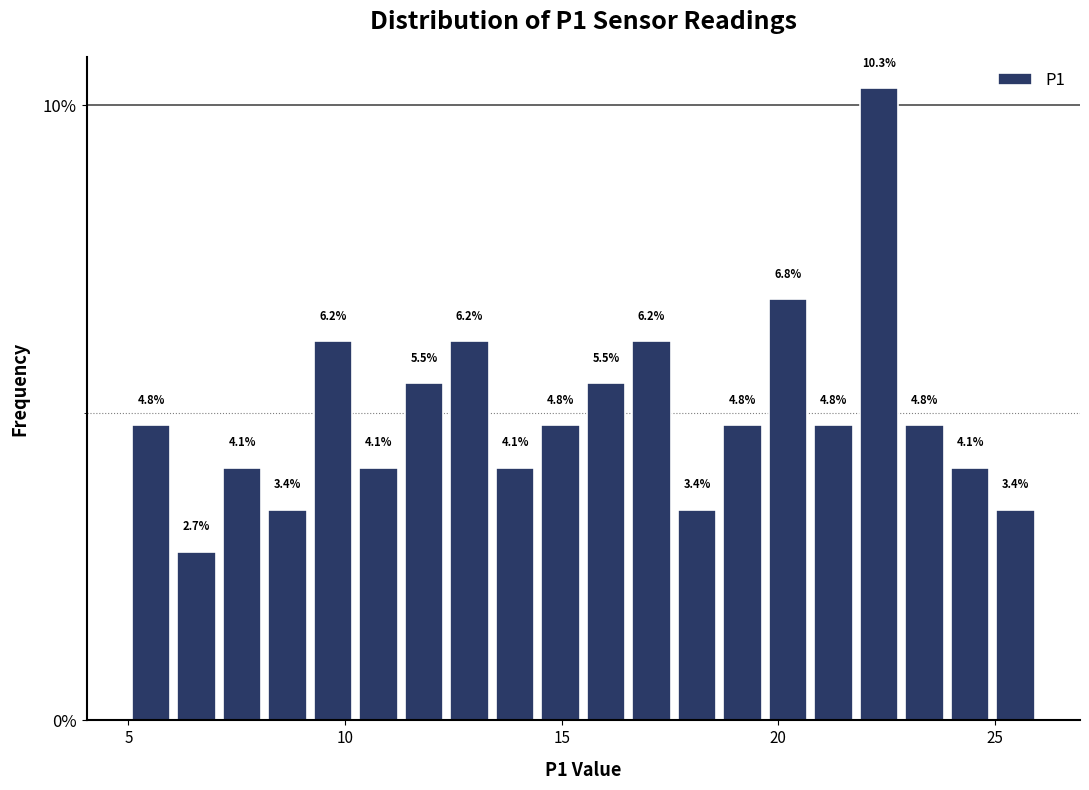

Read against the x-axis, roughly where is the centre of the tallest bar?

22.5